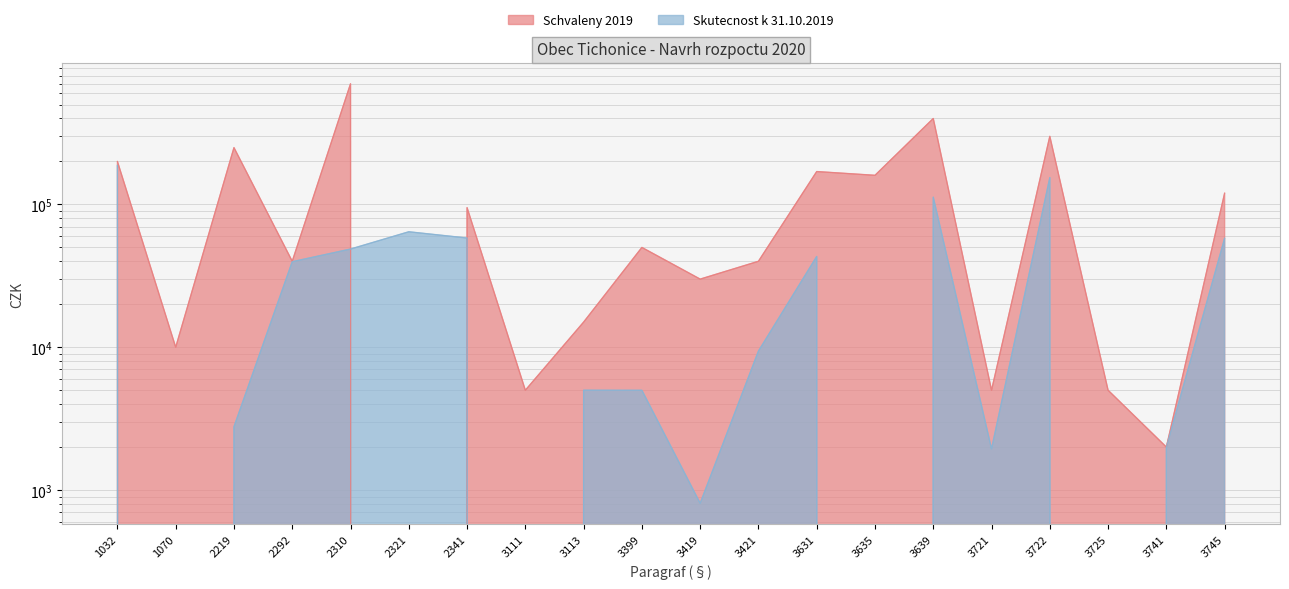

At which category is the sum across all series the highest?

2310